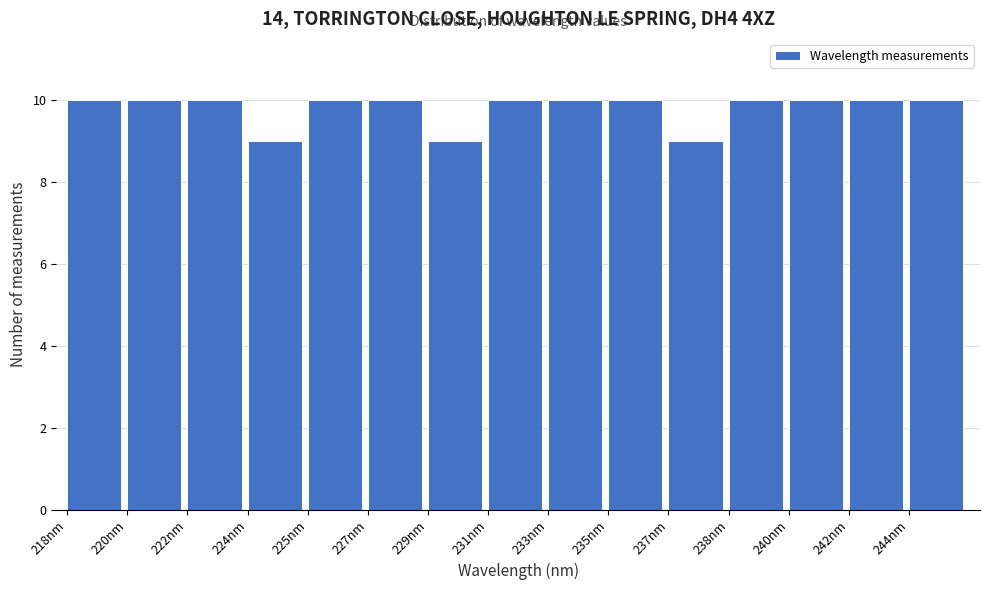

Reading right to left, transcribe all the data shown in this chart.

10	10	10	10	9	10	10	10	9	10	10	9	10	10	10